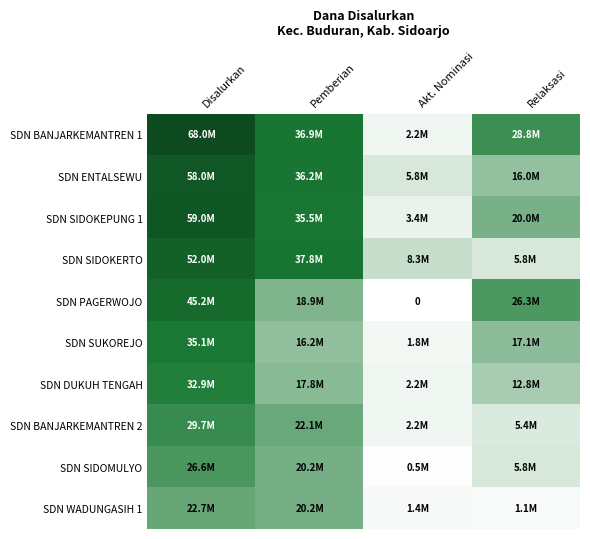

At Akt. Nominasi, list the series in order from smallest to largest.

SDN PAGERWOJO, SDN SIDOMULYO, SDN WADUNGASIH 1, SDN SUKOREJO, SDN BANJARKEMANTREN 1, SDN DUKUH TENGAH, SDN BANJARKEMANTREN 2, SDN SIDOKEPUNG 1, SDN ENTALSEWU, SDN SIDOKERTO